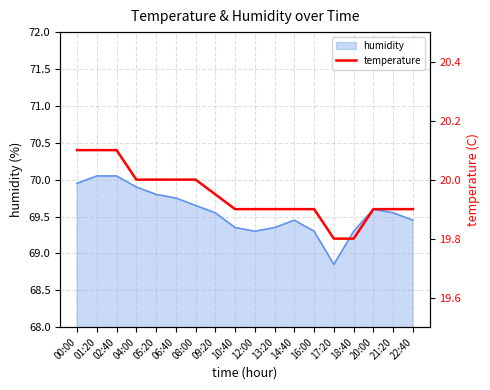

What is the maximum value shown in the chart?

20.1